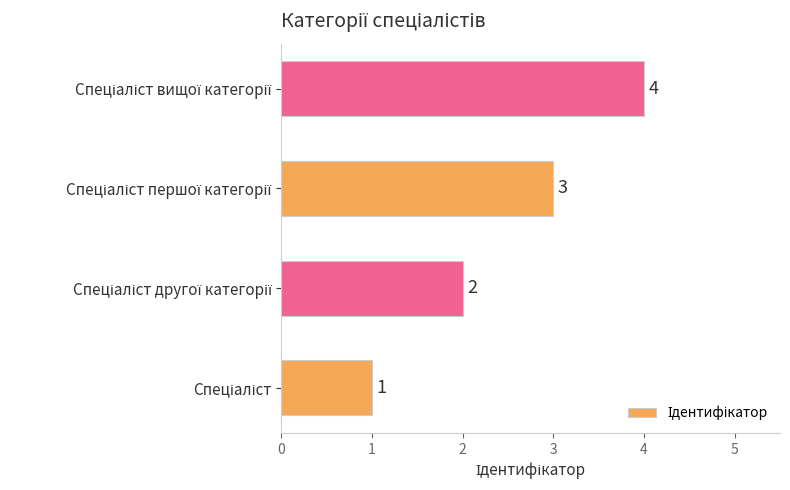

What is the difference between the maximum and minimum values?

3